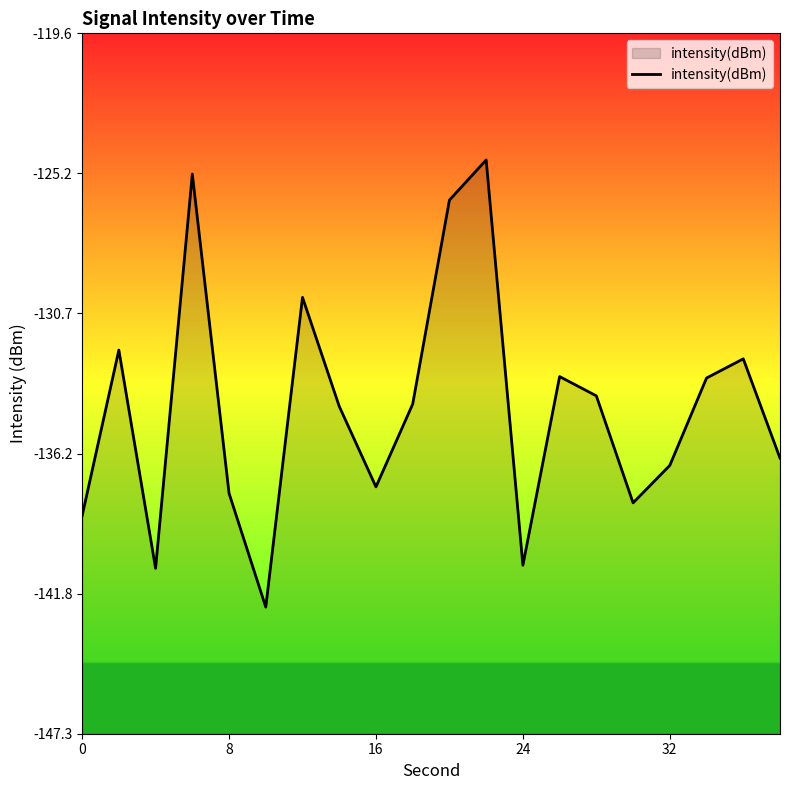

Read the value at 8.

-137.8